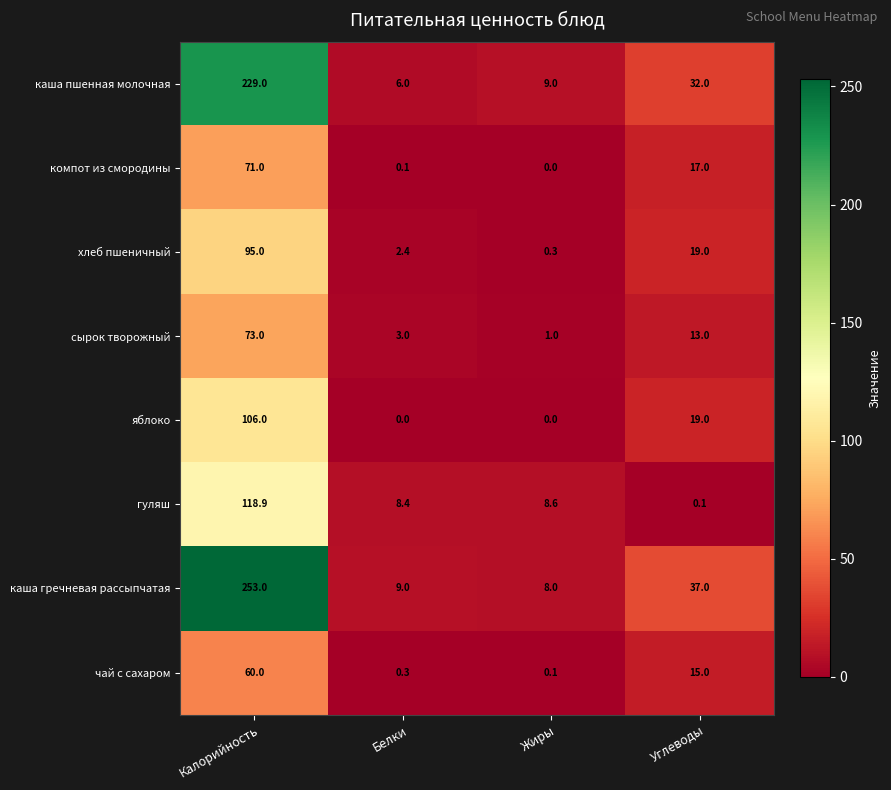

The яблоко series shows 0.0 at Белки. True or false?

True